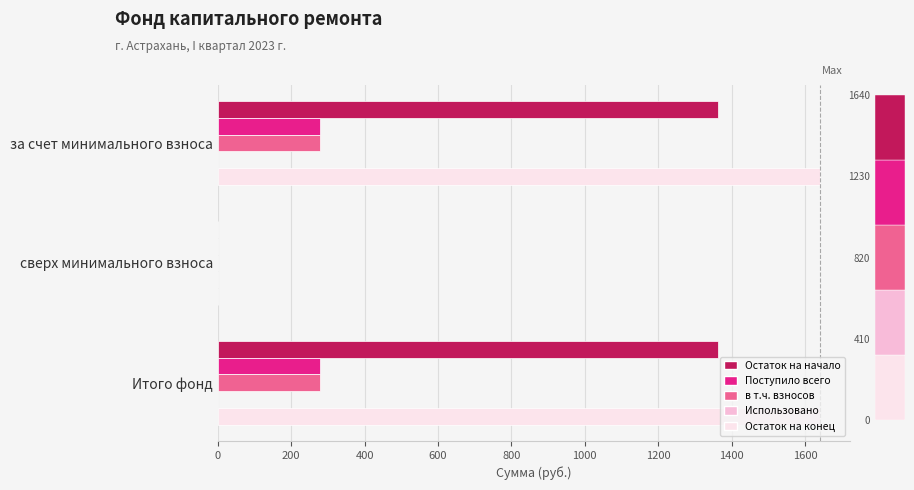

Is it true that Остаток на начало equals -513.6 at сверх минимального взноса?

False